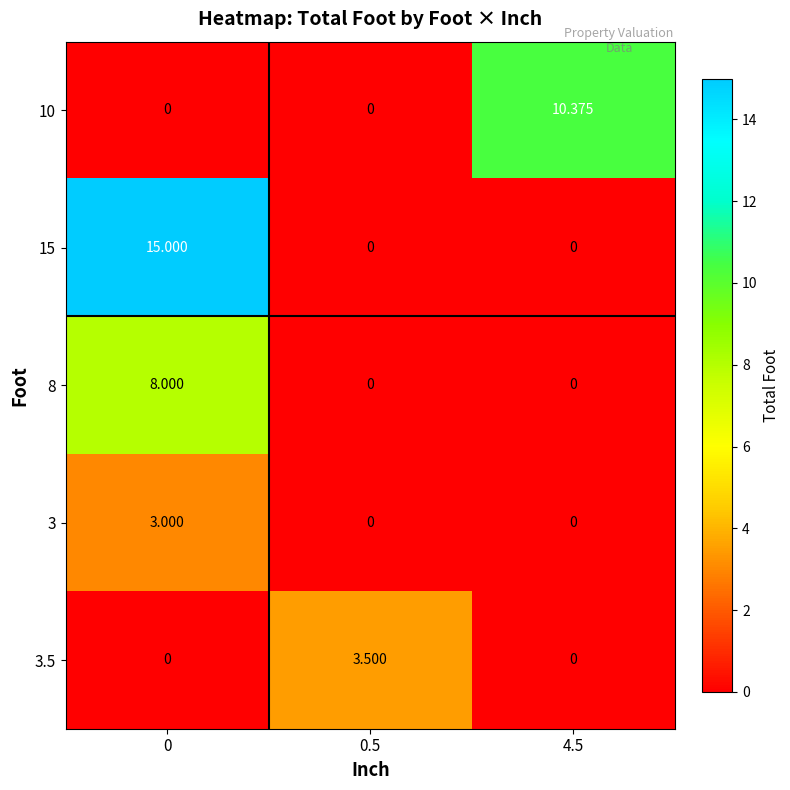

Between 0 and 4.5, which series saw the biggest shift?

15